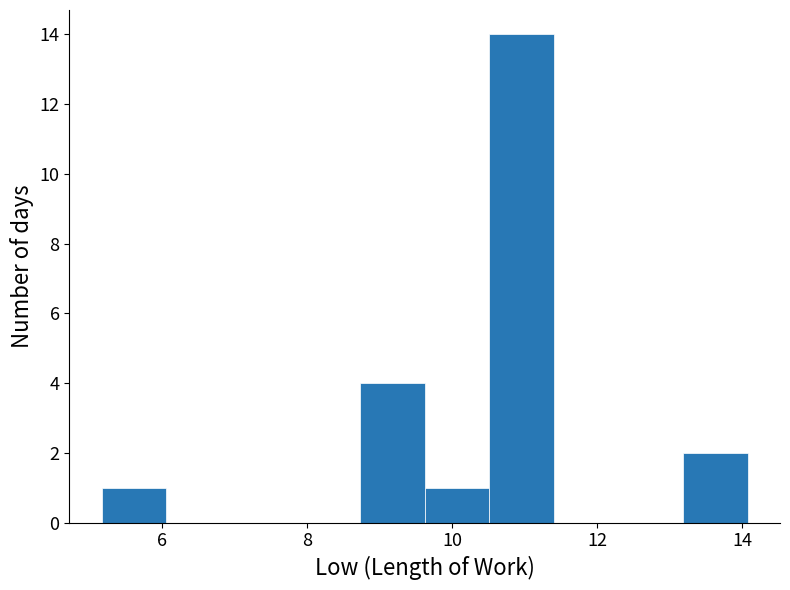

What is the height of the bar covering 8.8 to 9.6 on the x-axis? Neither the bar edges nor the heights are printed on the chart, so give them approximately, as read against the axes.

4